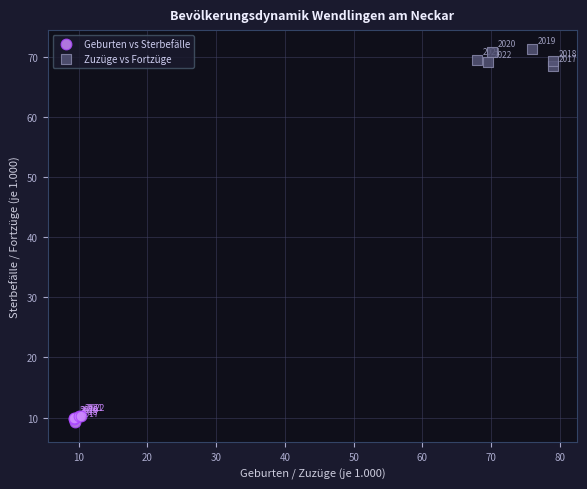

Which series has the largest Y range (max minus min)?

Zuzüge vs Fortzüge